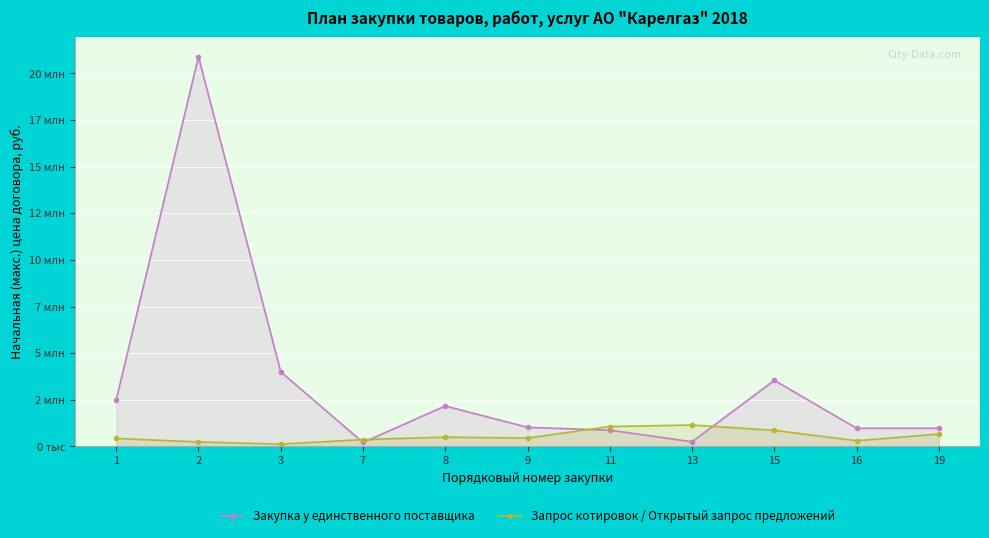

At which category does Закупка у единственного поставщика reach its first local peak?

2